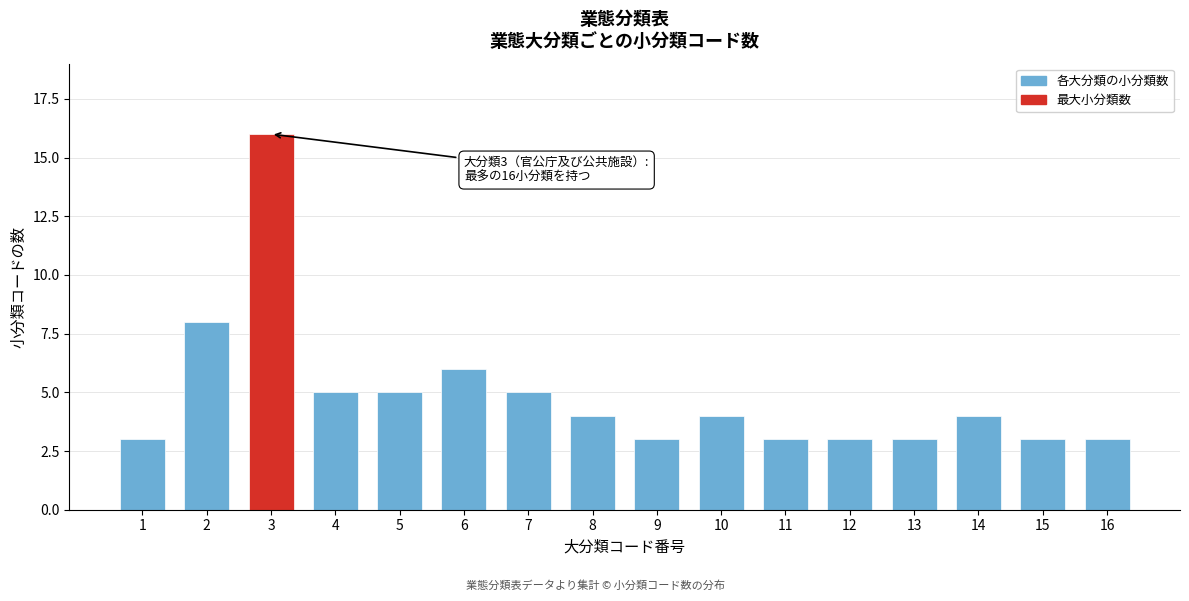

Reading left to right, what are all the values shown in this chart?

3	8	16	5	5	6	5	4	3	4	3	3	3	4	3	3